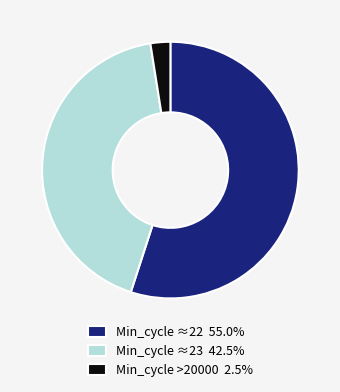

Is there any slice that represents more than half of the pie?

Yes